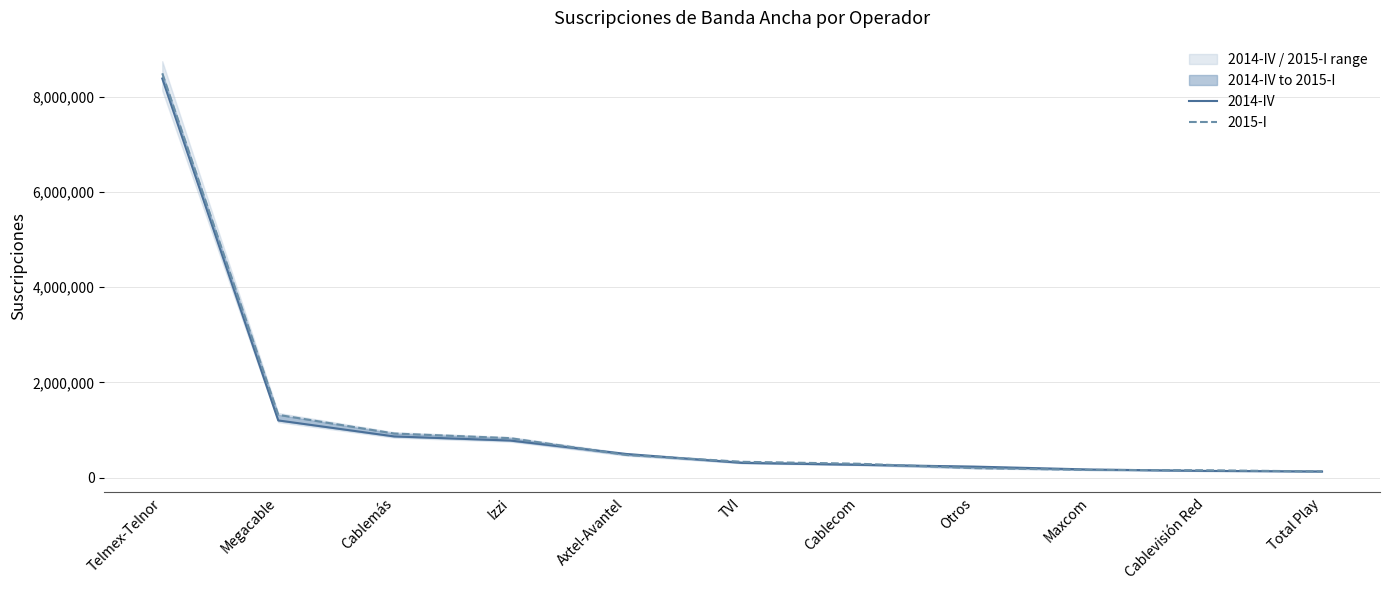

How many times do 2015-I and 2014-IV cross each other?

4